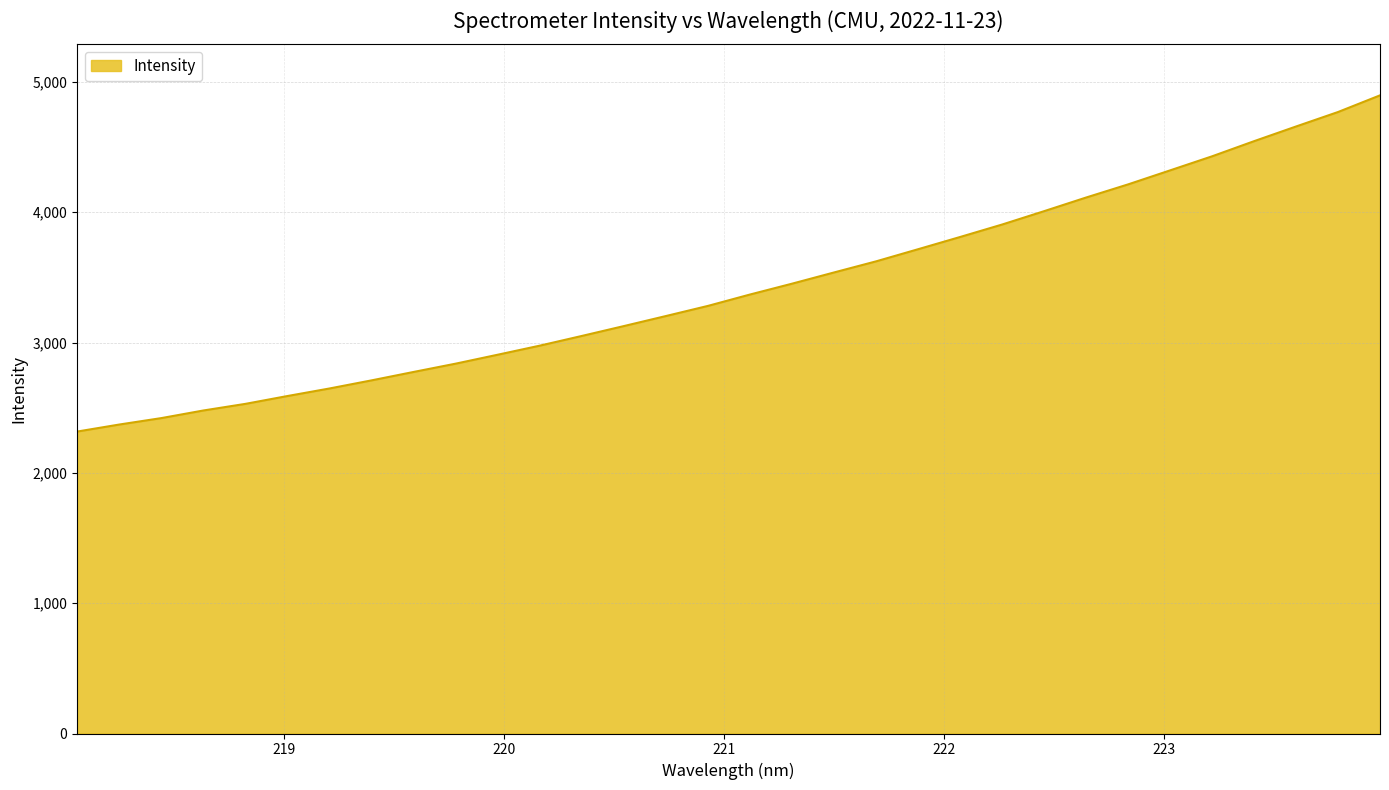

What is the smallest value displayed?

2316.7